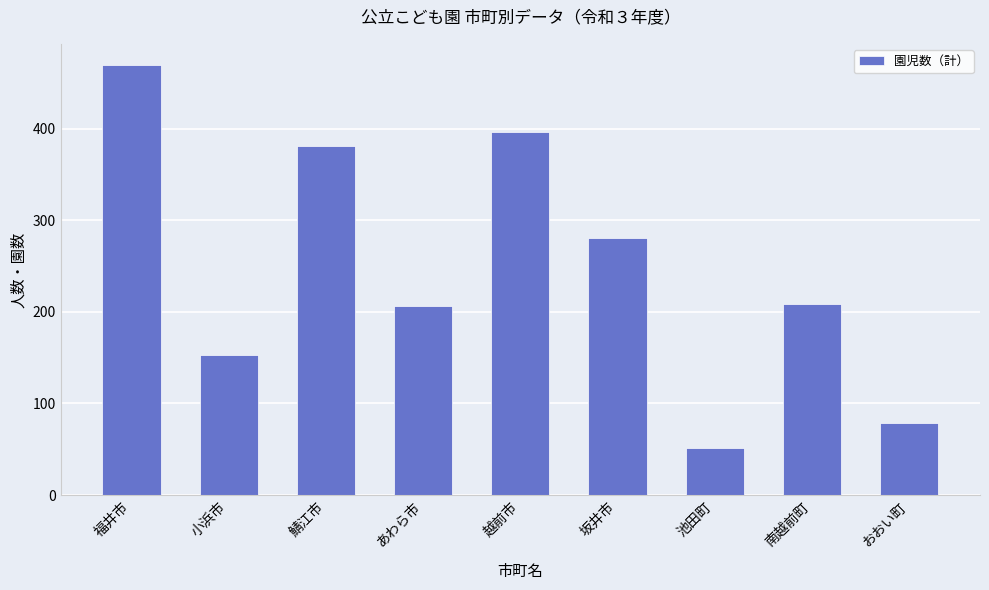

The chart shows a value of 50 at あわら市. True or false?

False